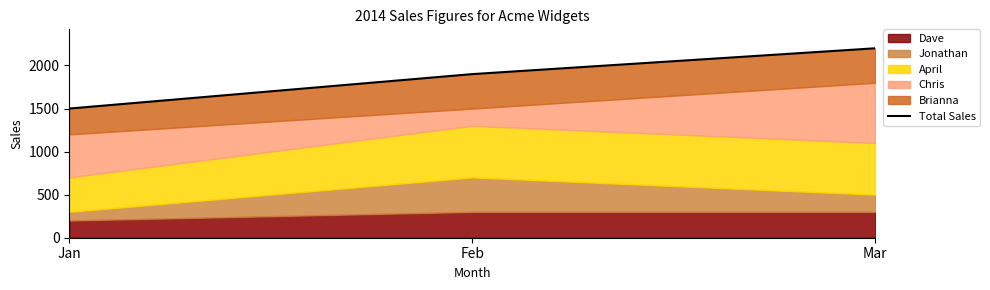

What is the average value?

1867